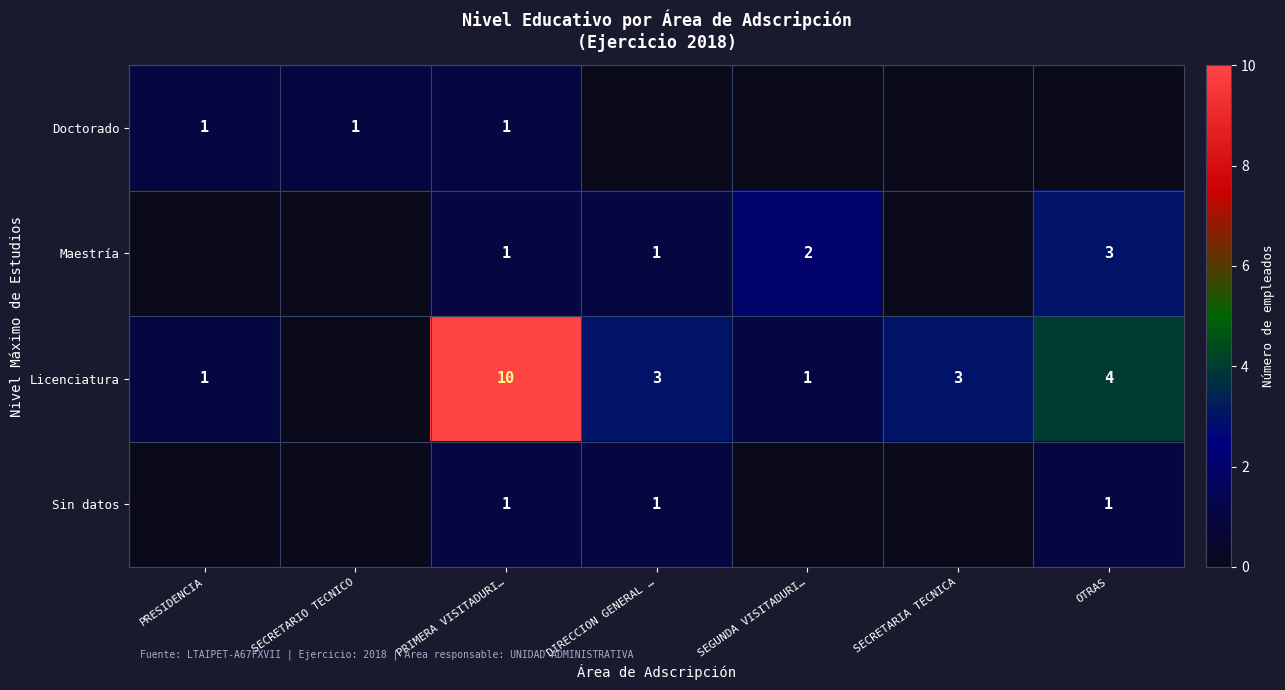

The Licenciatura series shows 3 at SECRETARIA TECNICA. True or false?

True